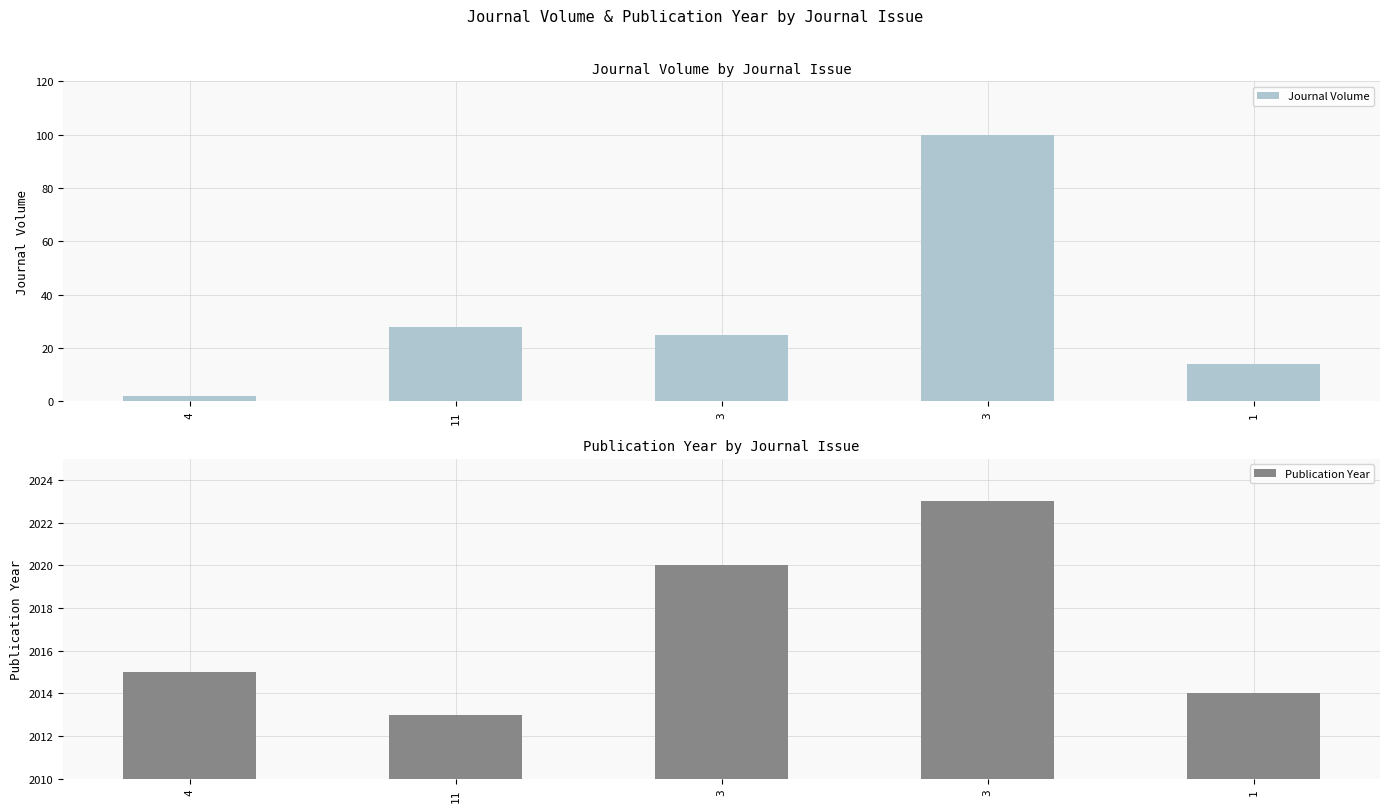

What is the sum of all Journal Volume values?

169